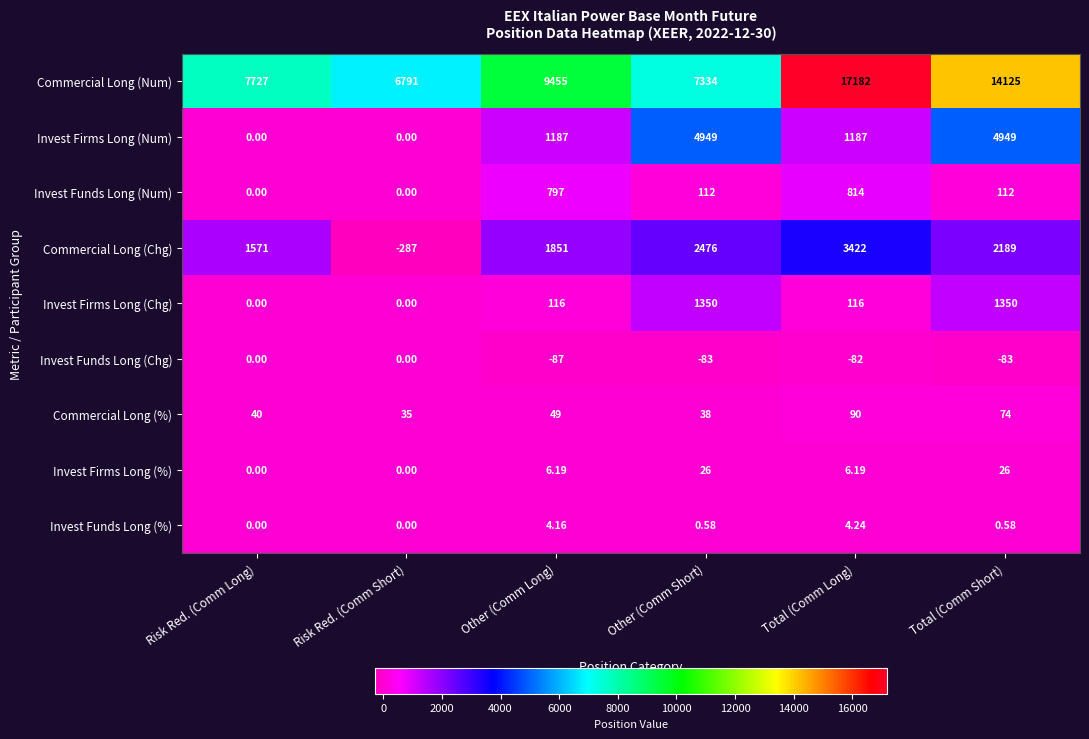

Where is Commercial Long (Chg) nearest to the value 1567?

Risk Red. (Comm Long)